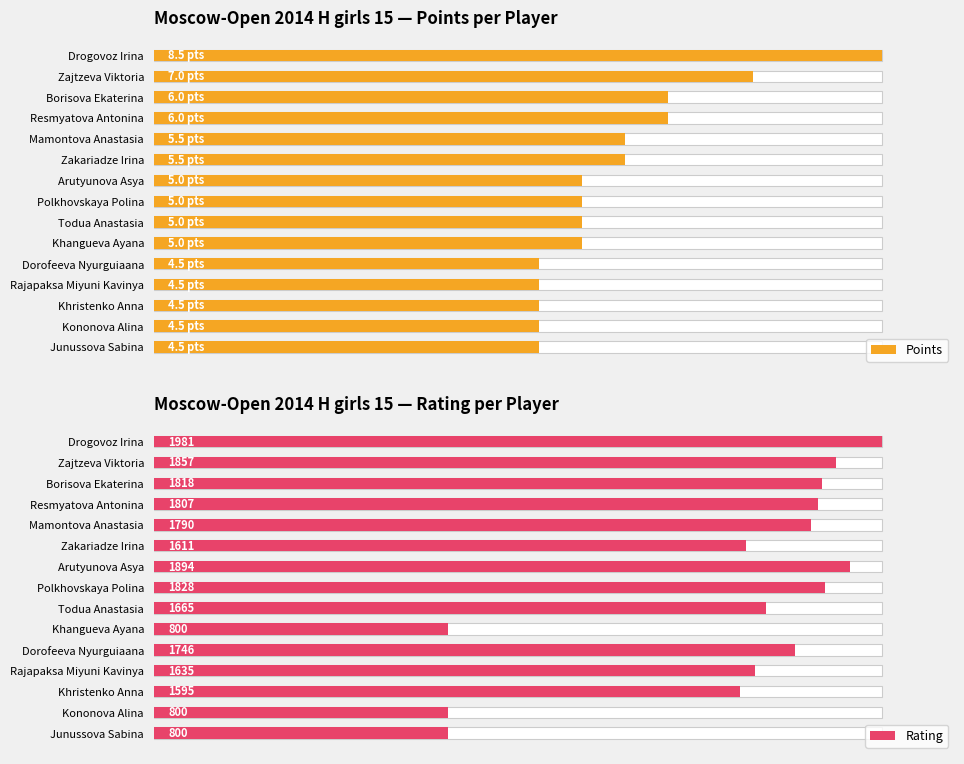

Count the number of data series in this chart.

2